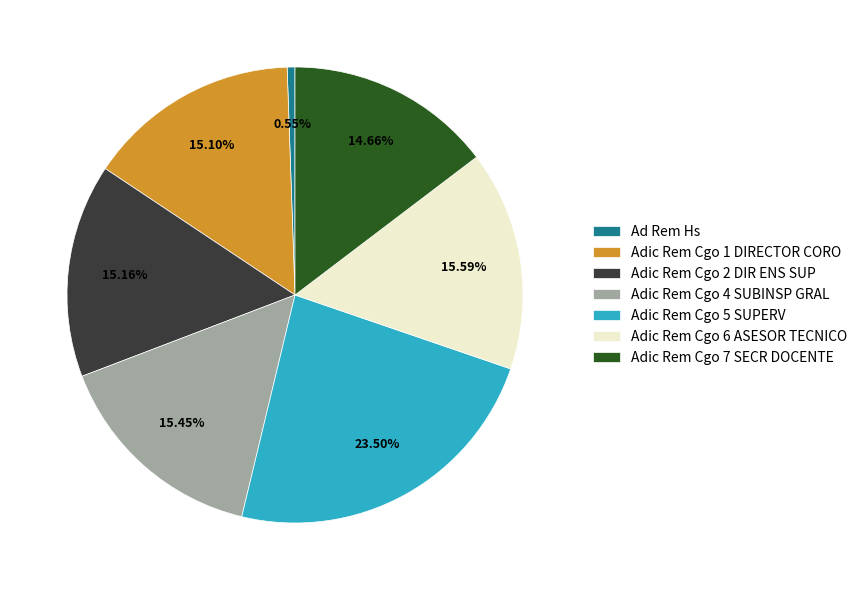

Is there any slice that represents more than half of the pie?

No